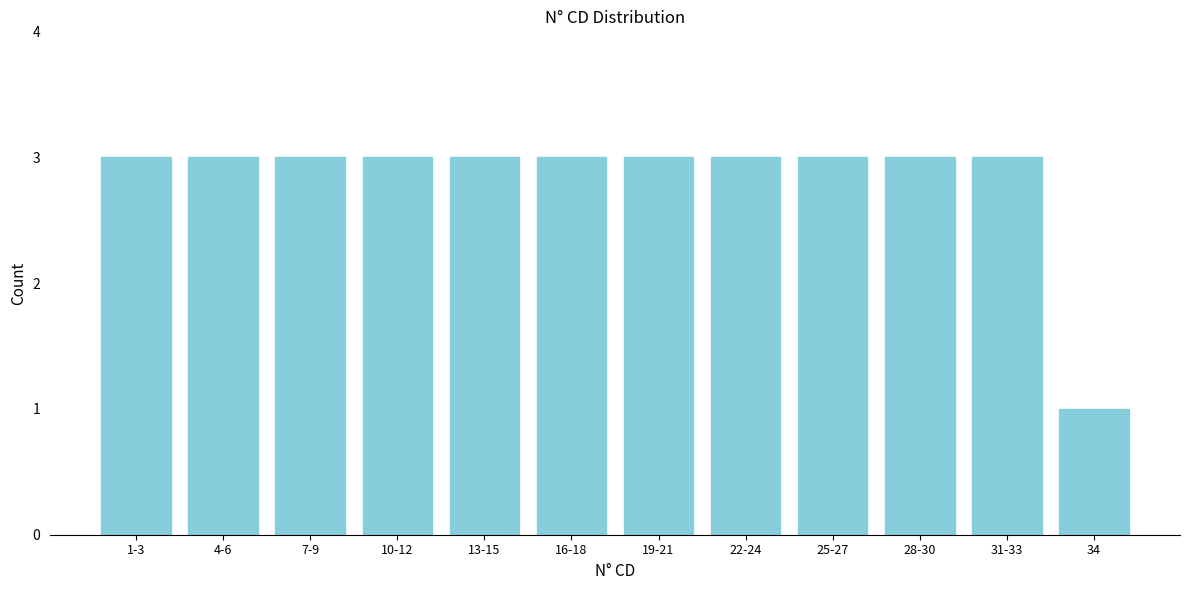

Reading left to right, list all the values displayed in this chart.

3	3	3	3	3	3	3	3	3	3	3	1